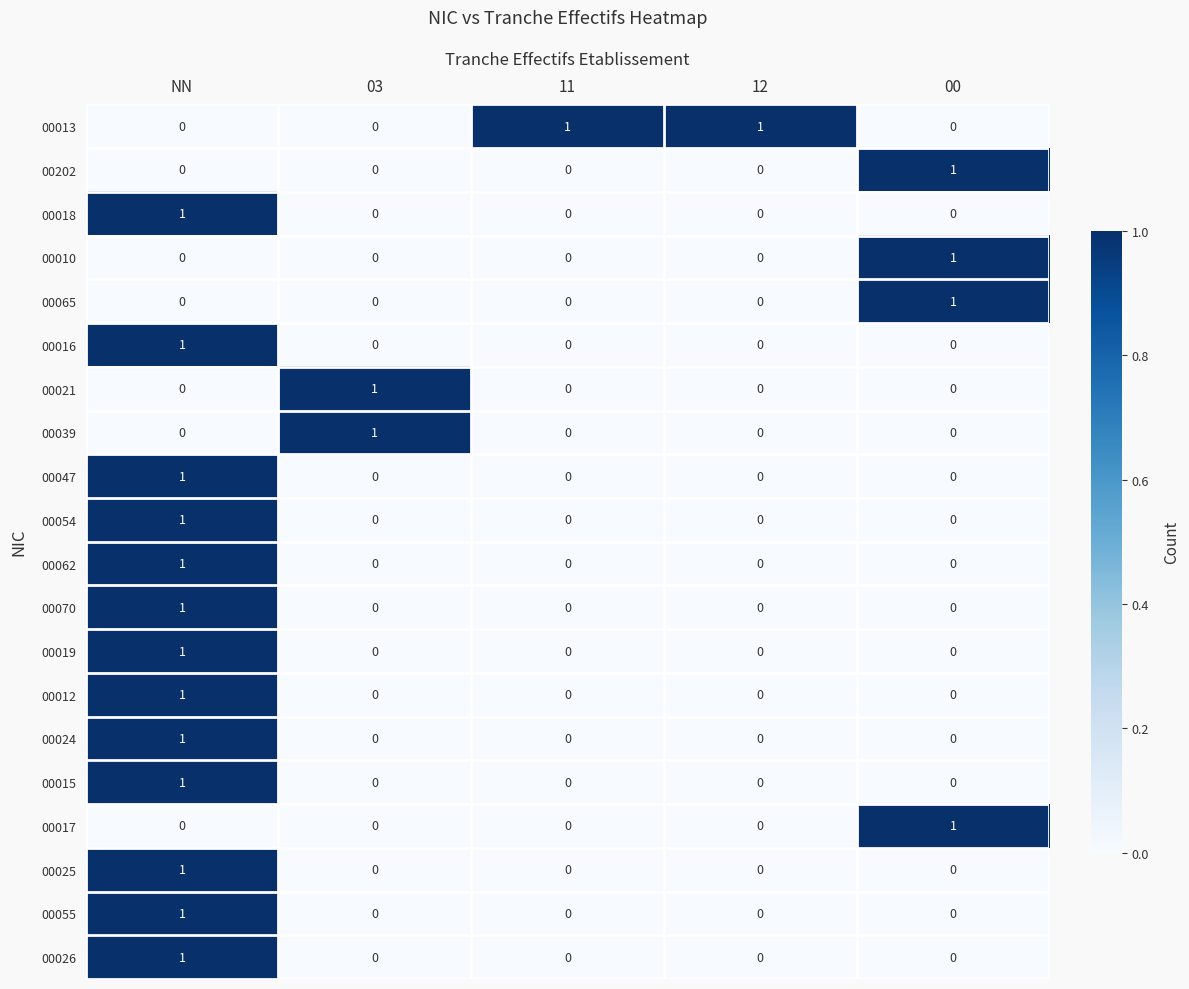

At how many categories does at least one series exceed 0?

5